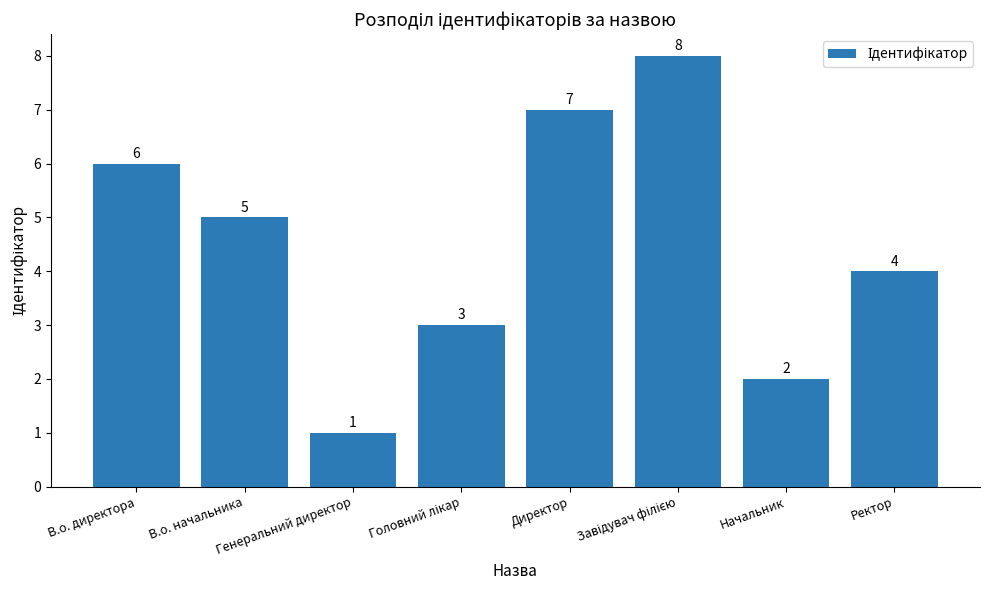

What is the difference between the maximum and minimum values?

7